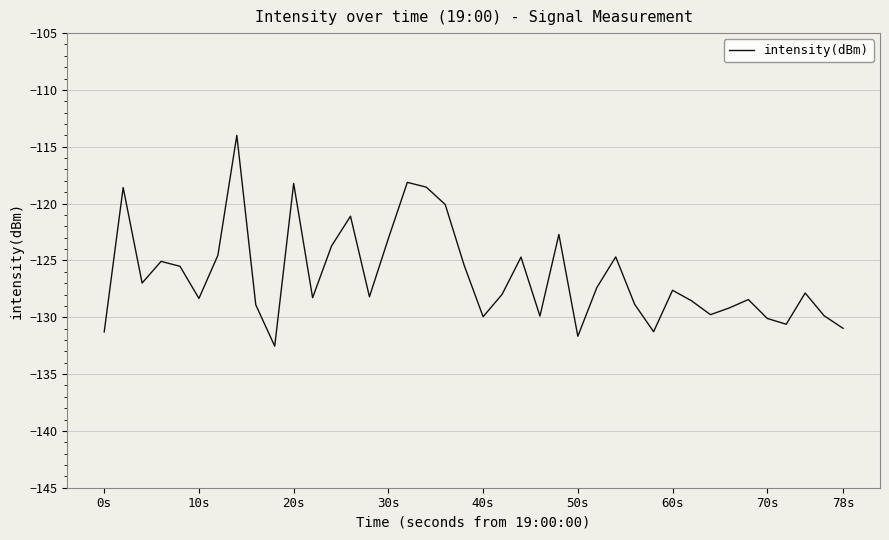

What is the difference between the maximum and minimum values?

18.5